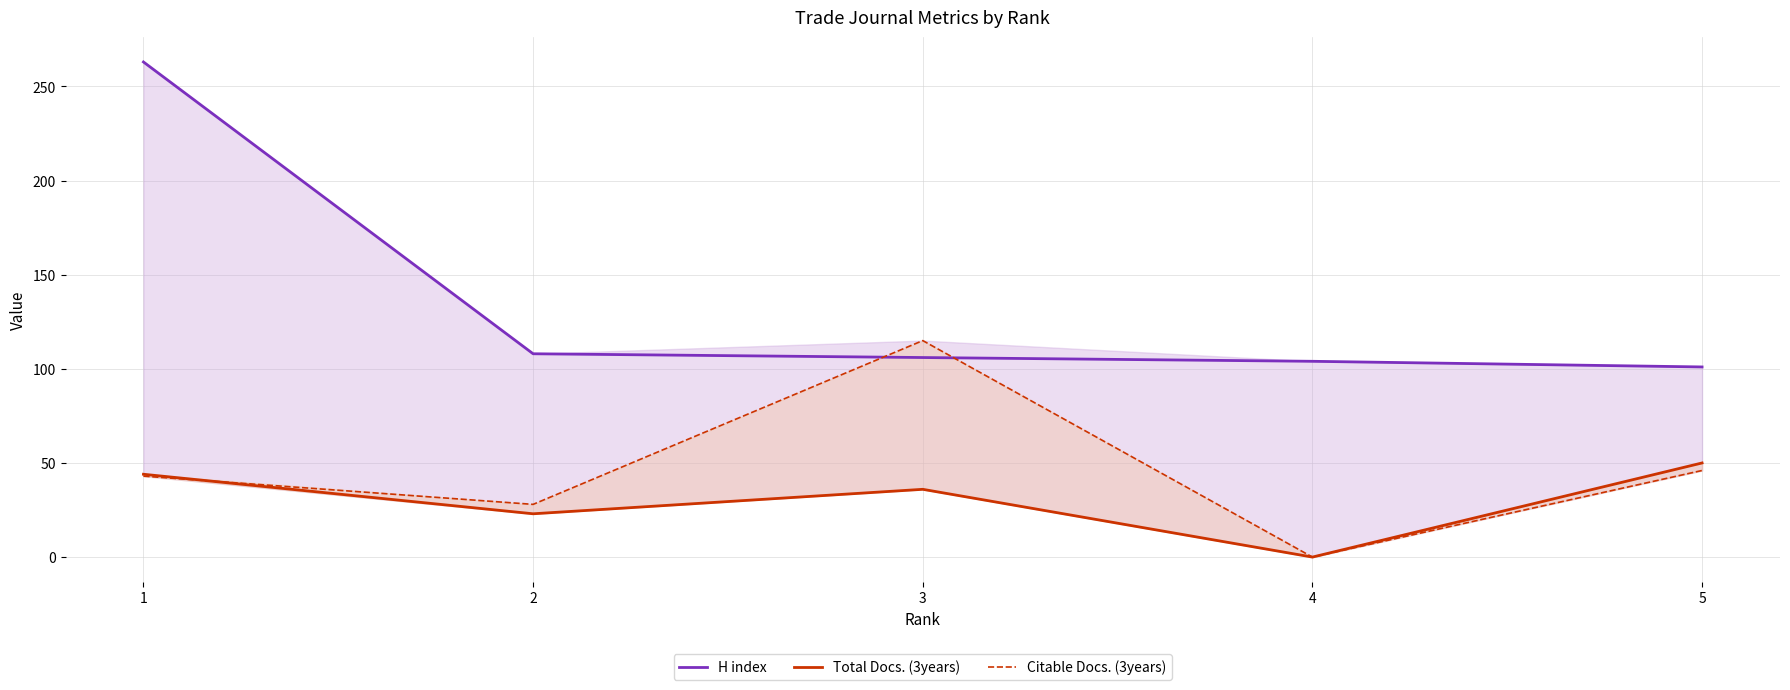

Is the value of Total Docs. (3years) at 3 greater than the value of H index at 3?

No